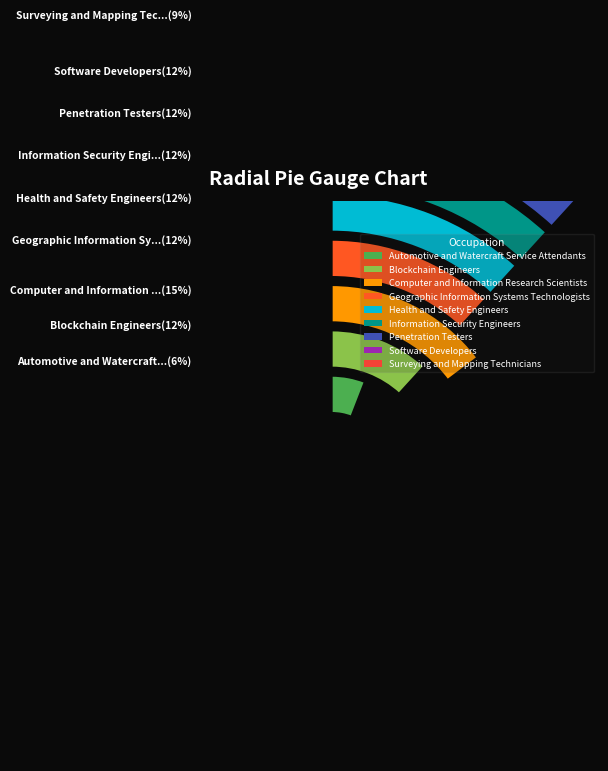

How many slices are in this pie chart?

9